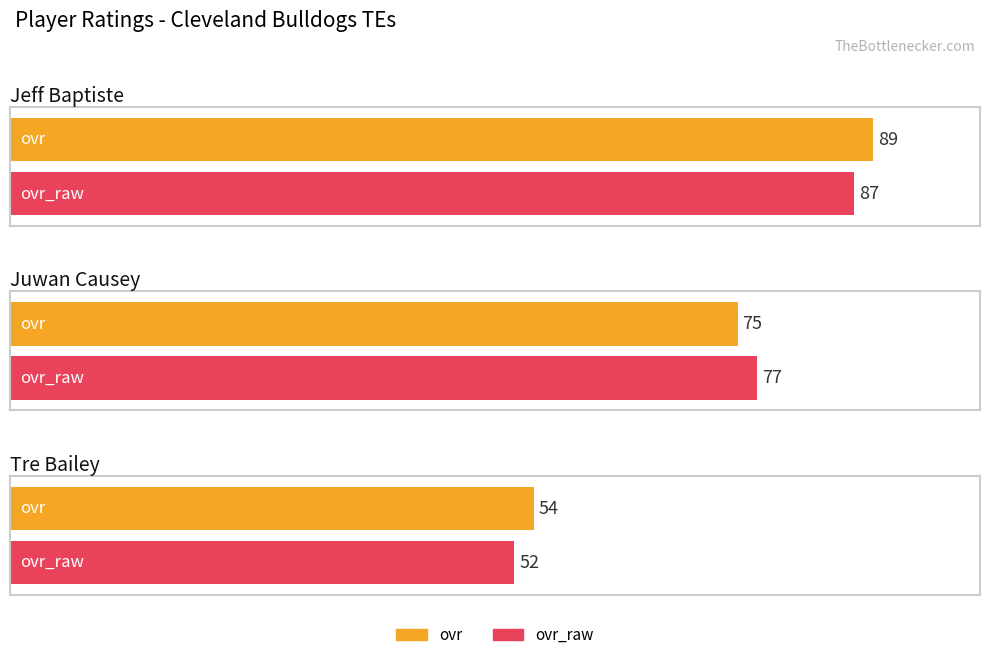

At which label is ovr_raw closest to 69?

Juwan Causey